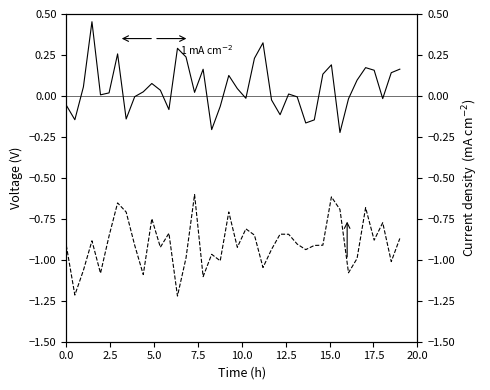

Is the value of noise at 22 greater than the value of mag. at 12?

Yes